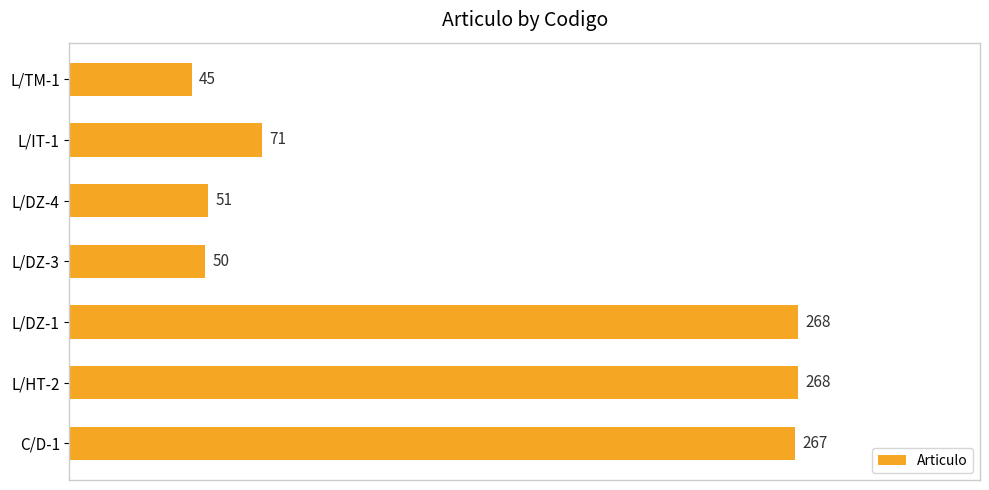

Reading bottom to top, what are all the values shown in this chart?

C/D-1=267	L/HT-2=268	L/DZ-1=268	L/DZ-3=50	L/DZ-4=51	L/IT-1=71	L/TM-1=45